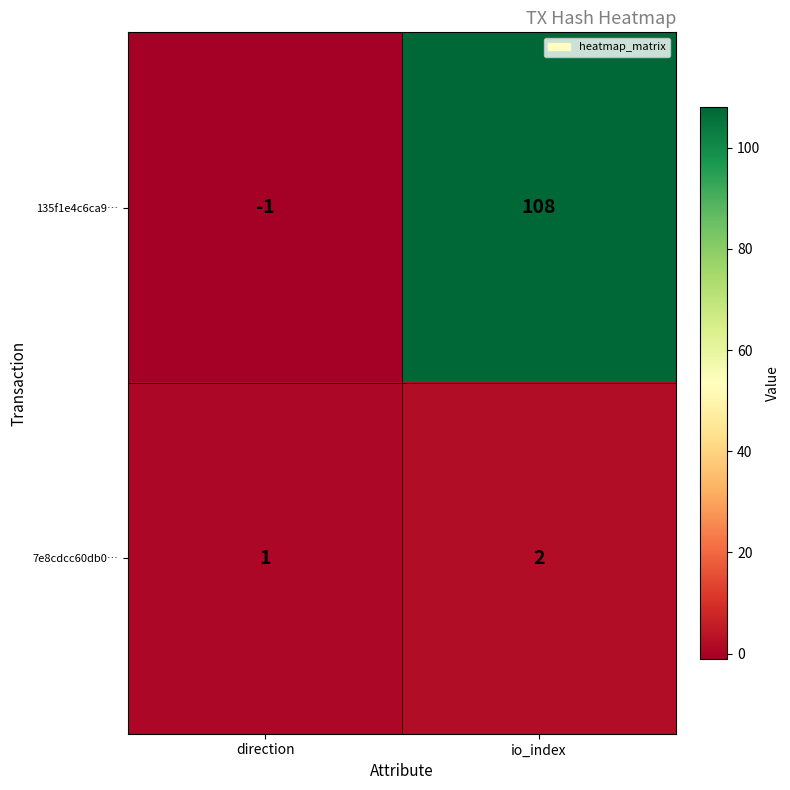

What is the difference between the 135f1e4c6ca9… values at direction and io_index?

109